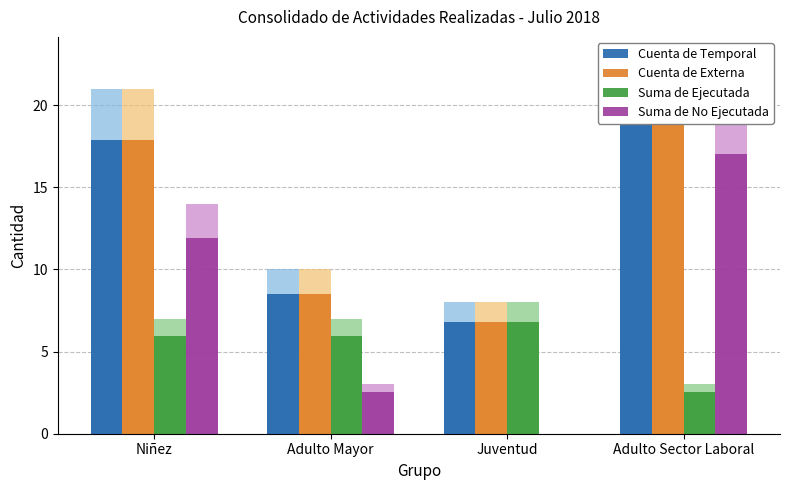

Does the chart contain any negative values?

No